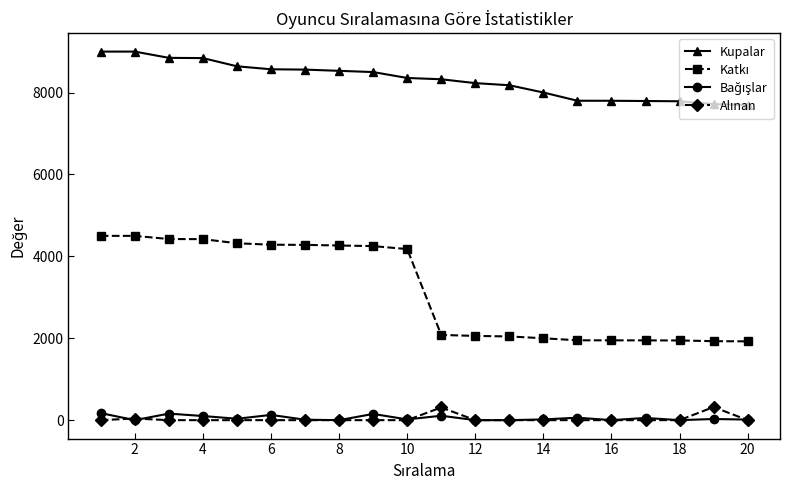

Which series has the largest total across all categories?

Kupalar